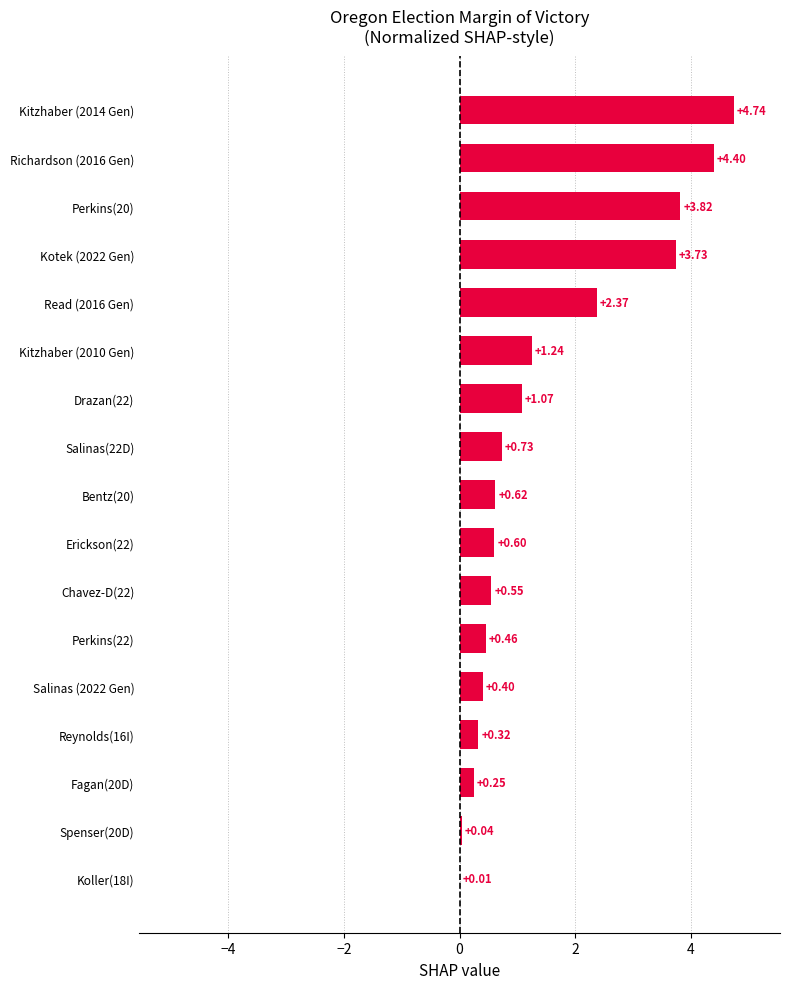

What is the sum of all values?

25.4